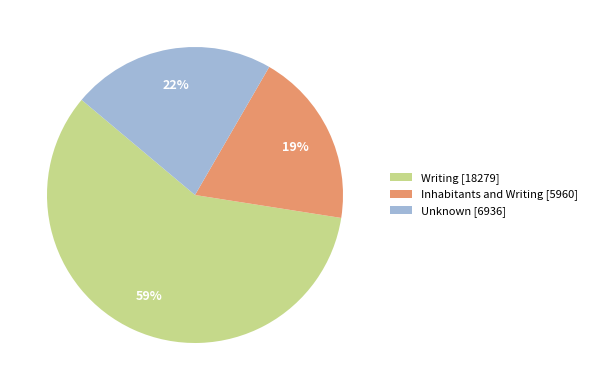

What percentage is the Writing [18279] slice, to the nearest percent?

59%